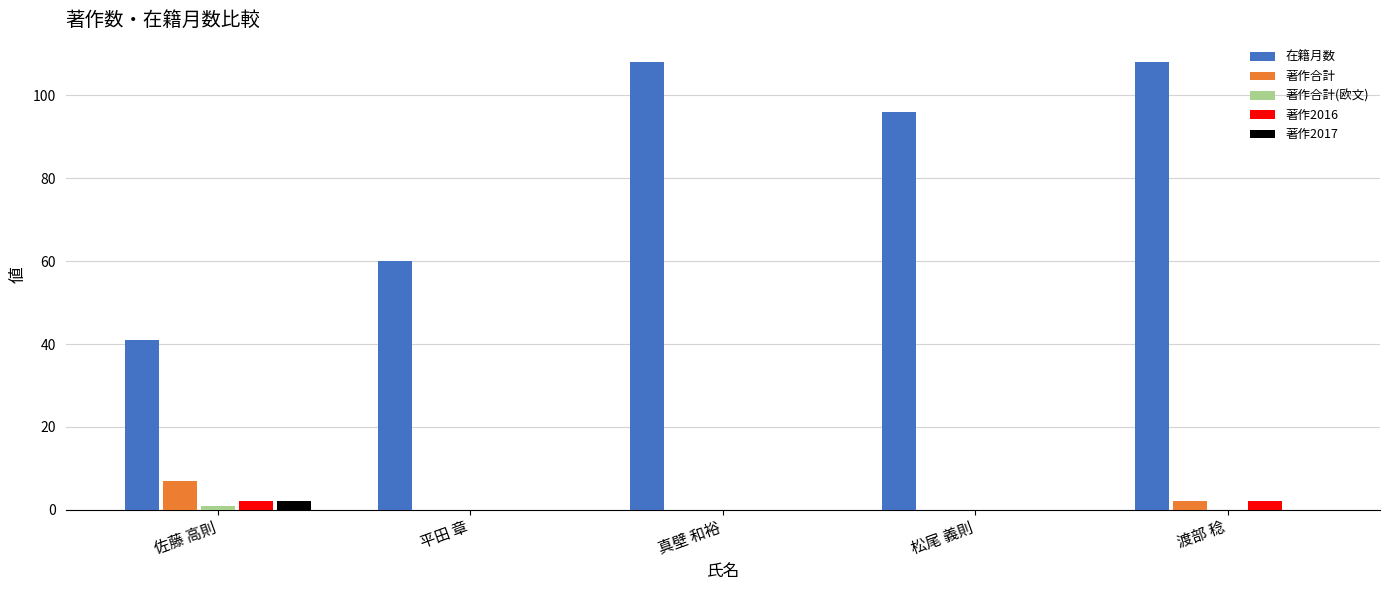

What is the maximum value shown in the chart?

108